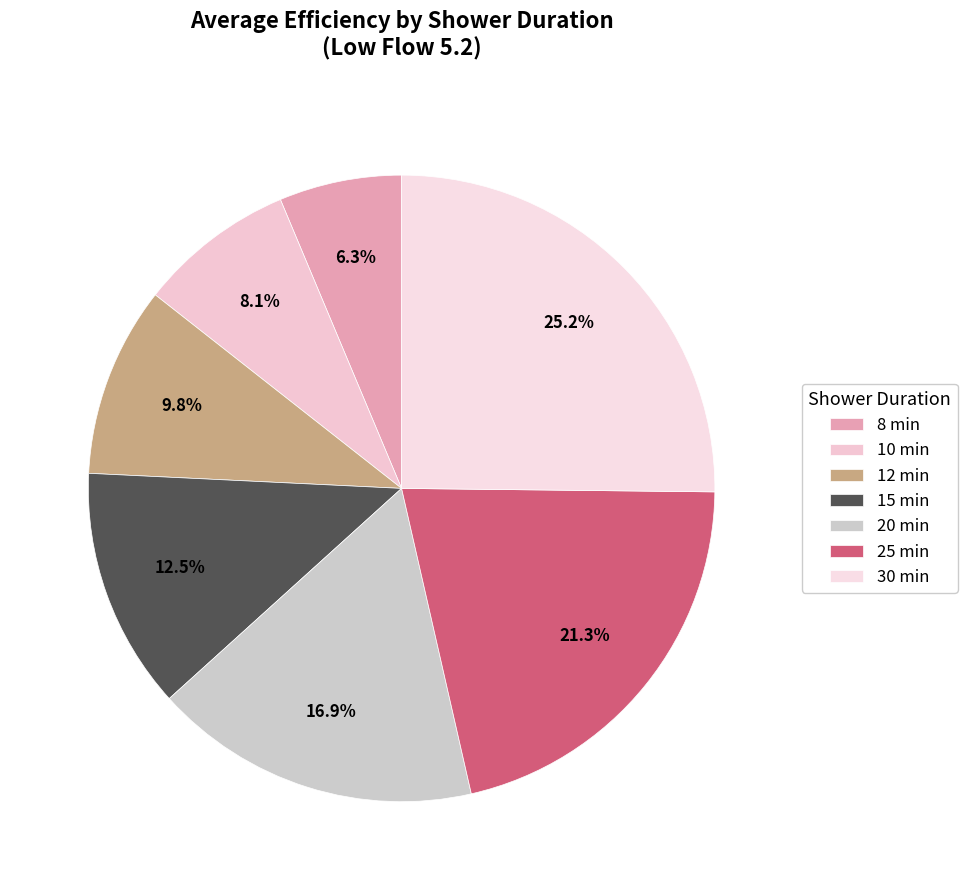

How many segments does this pie chart have?

7